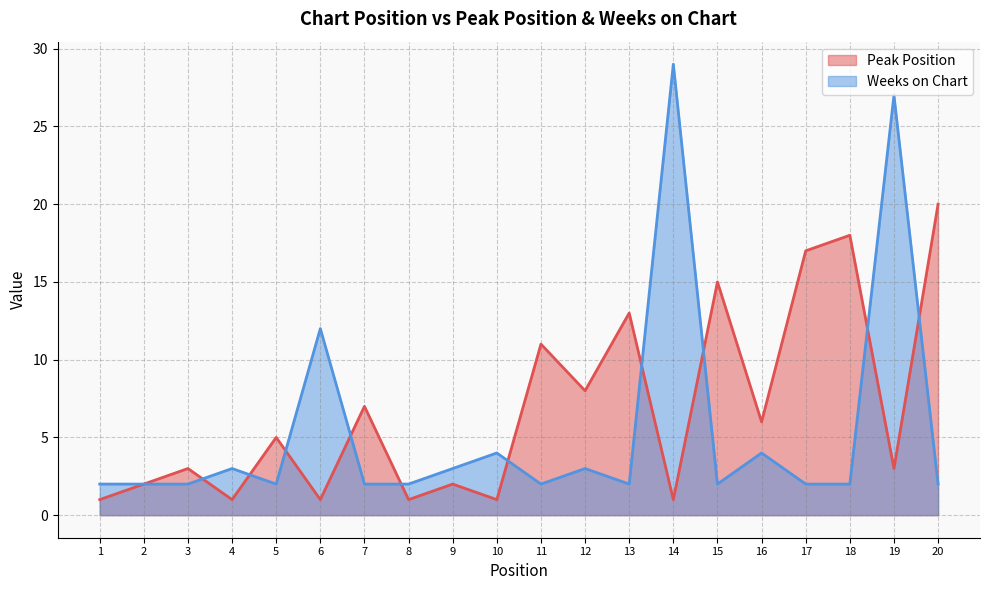

Which series has the widest spread of values?

Weeks on Chart